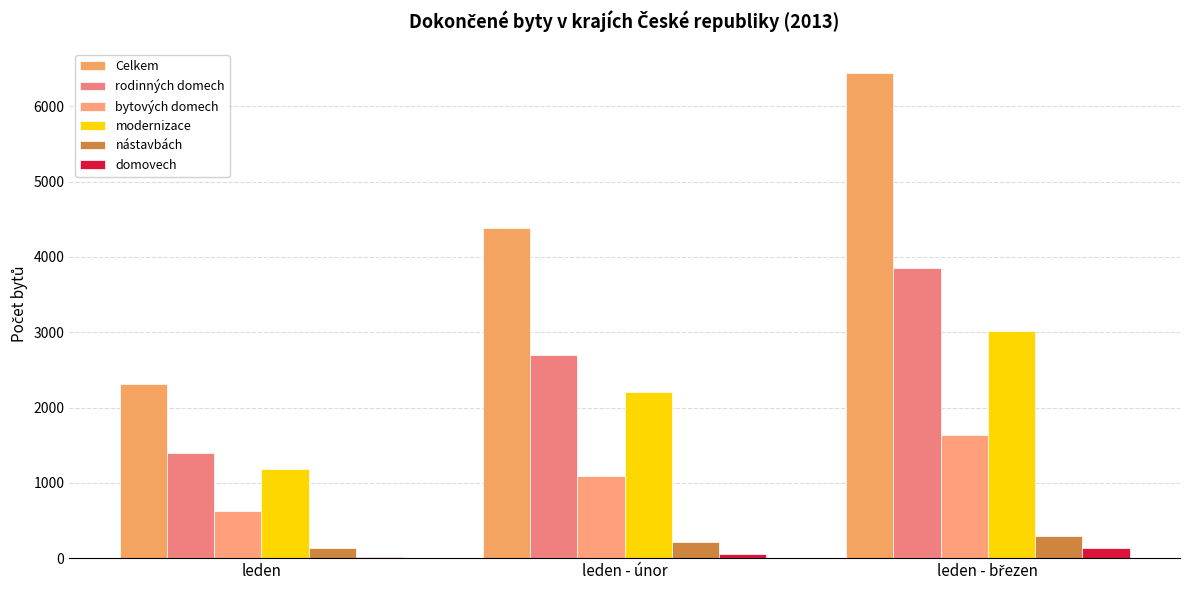

Count the number of data series in this chart.

6